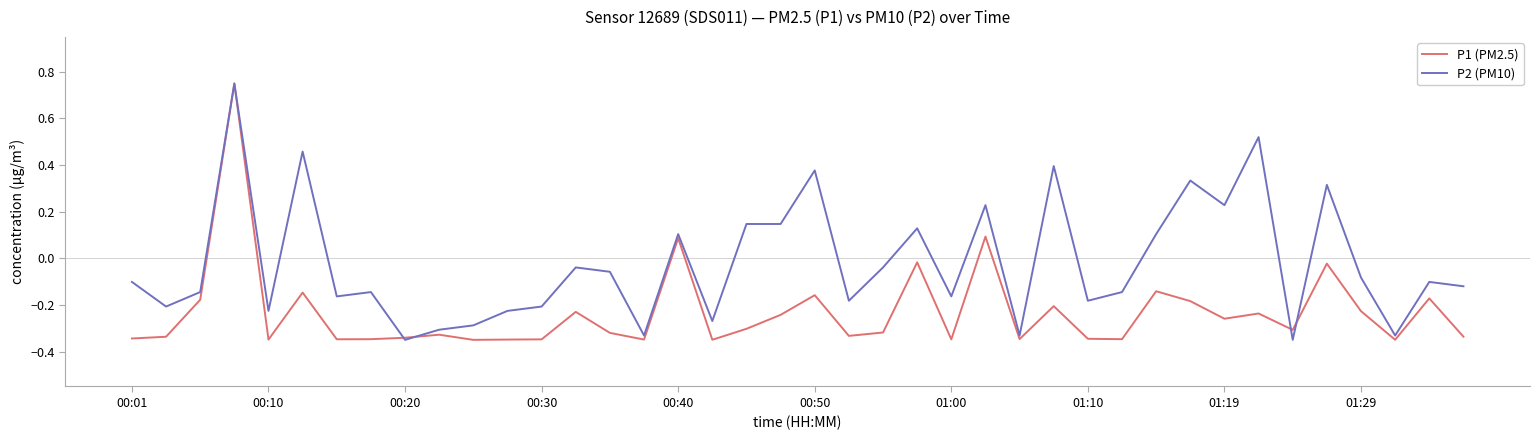

List the series in order of their overall mean, lowest first.

P1 (PM2.5), P2 (PM10)